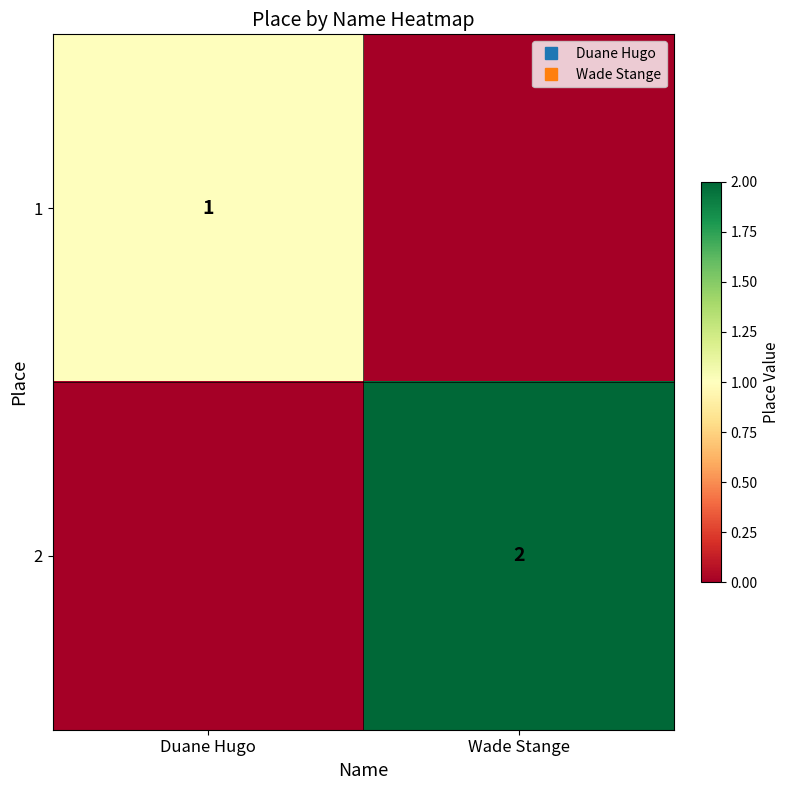

Is the value of 1 at Wade Stange greater than the value of 2 at Duane Hugo?

No